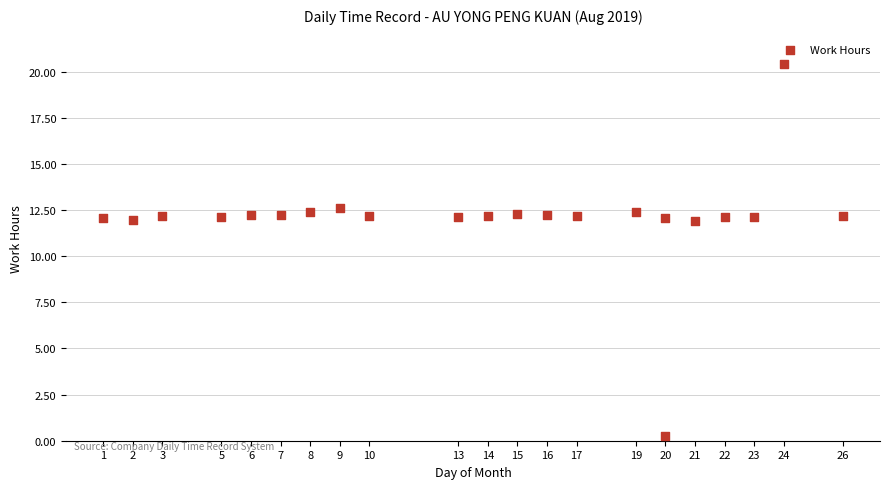

What is the range of X values (max minus min)?

25.0